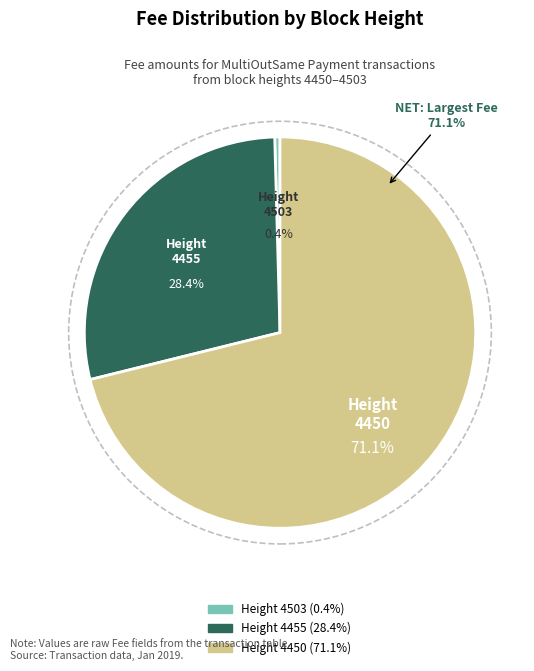

Which slice is the smallest?

4503